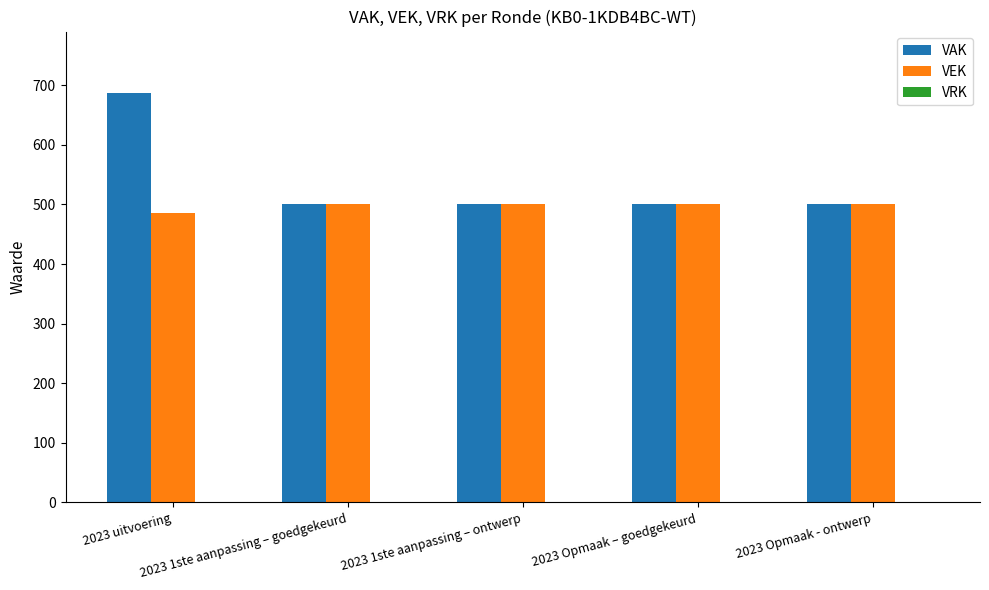

Which series has the largest range (max minus min)?

VAK